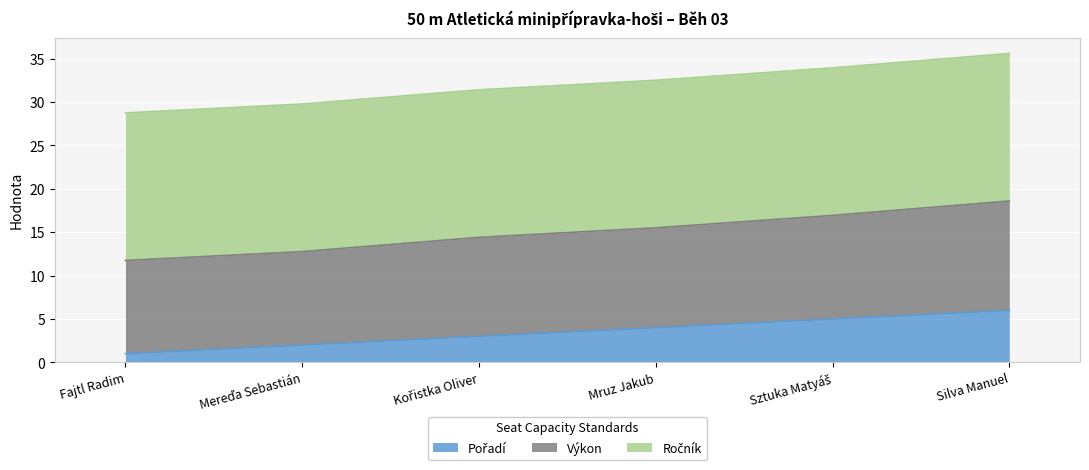

What is the total value across all series at Mruz Jakub?

32.5